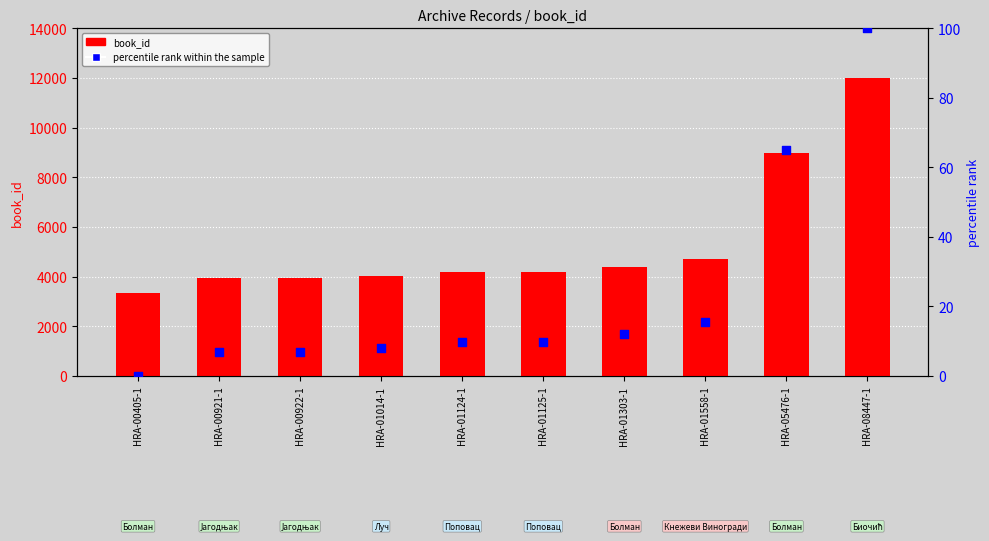

What are all the series names shown in the legend?

book_id, percentile rank within the sample